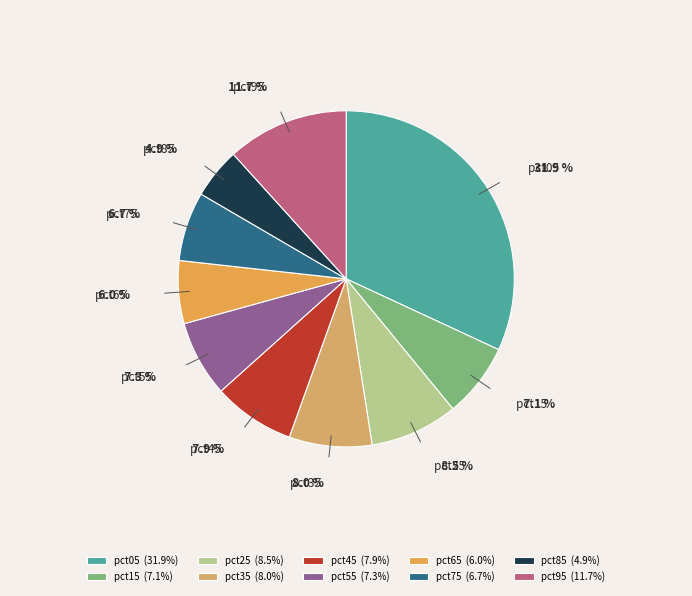

Combined, do pct85 and pct55 account for over 50%?

No